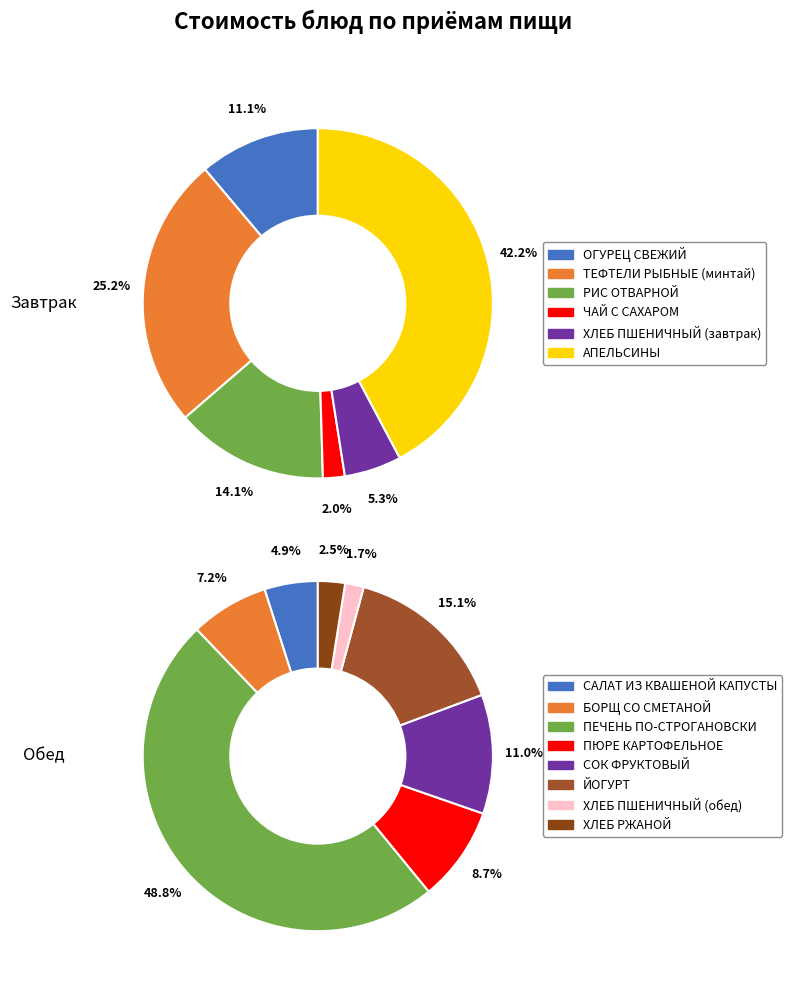

Is the sum of ОГУРЕЦ СВЕЖИЙ and ТЕФТЕЛИ РЫБНЫЕ (минтай) greater than half?

No